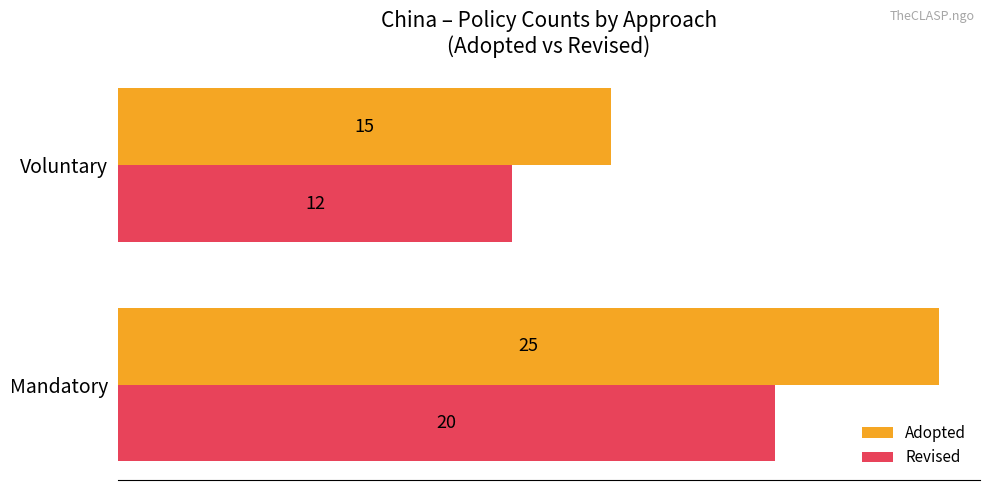

What is the average value of the Adopted series?

20